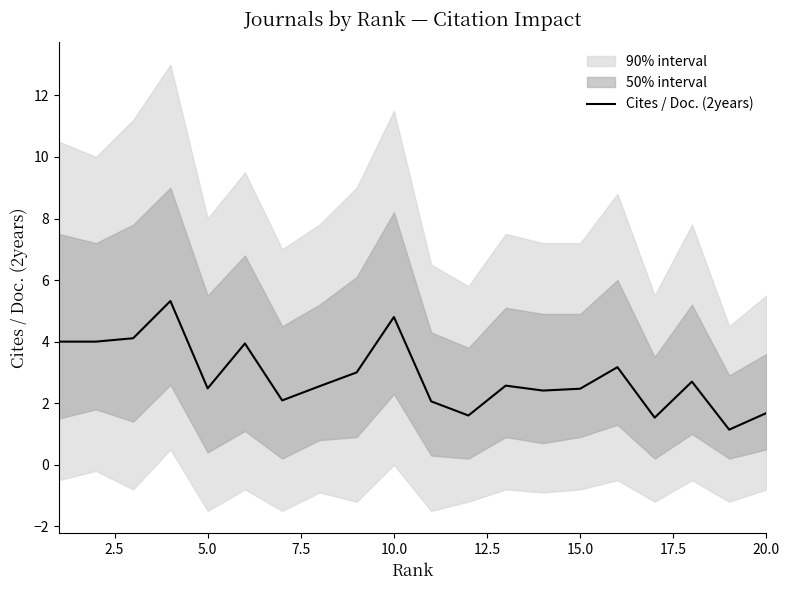

True or false: there are more than 2 points higher than both neighbors.

True